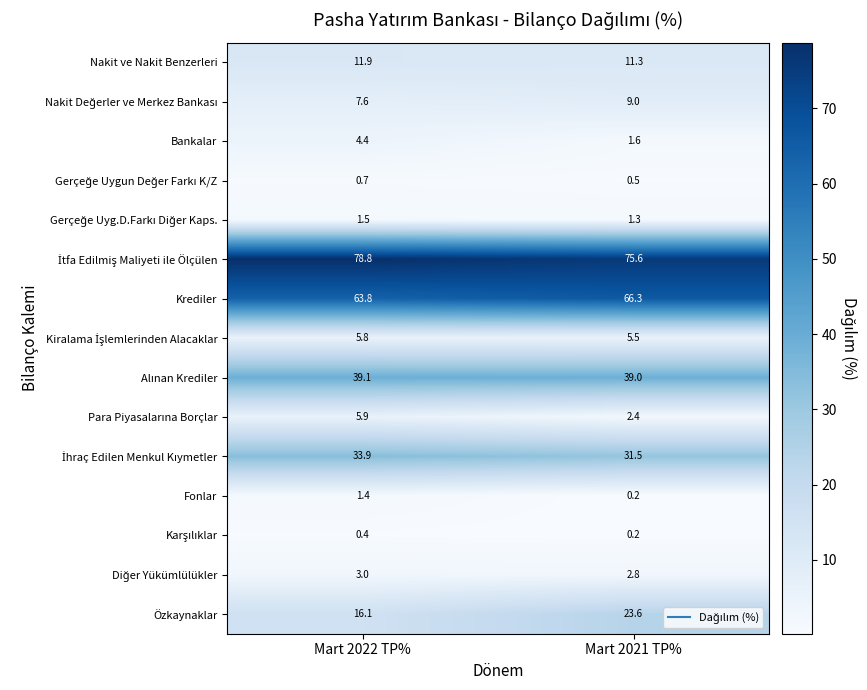

What is the spread (max minus min) of values at Mart 2022 TP%?

78.4